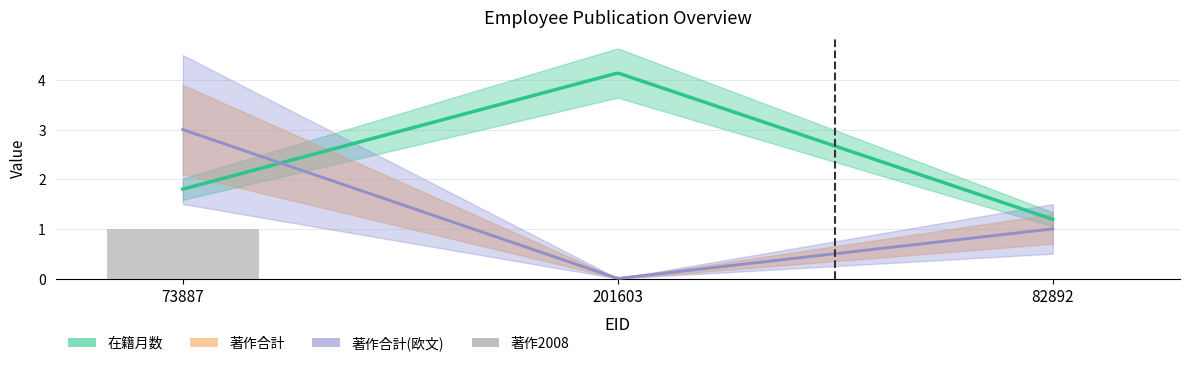

Rank the categories by value from highest to lowest.

73887, 201603, 82892